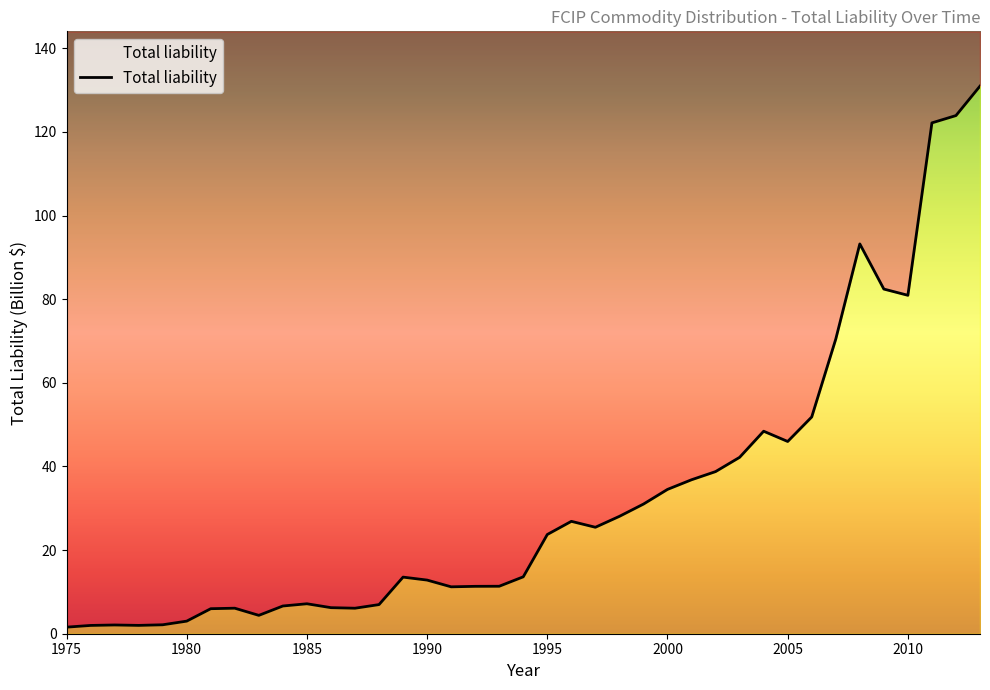

True or false: the data has more than 1 interior local peaks.

True